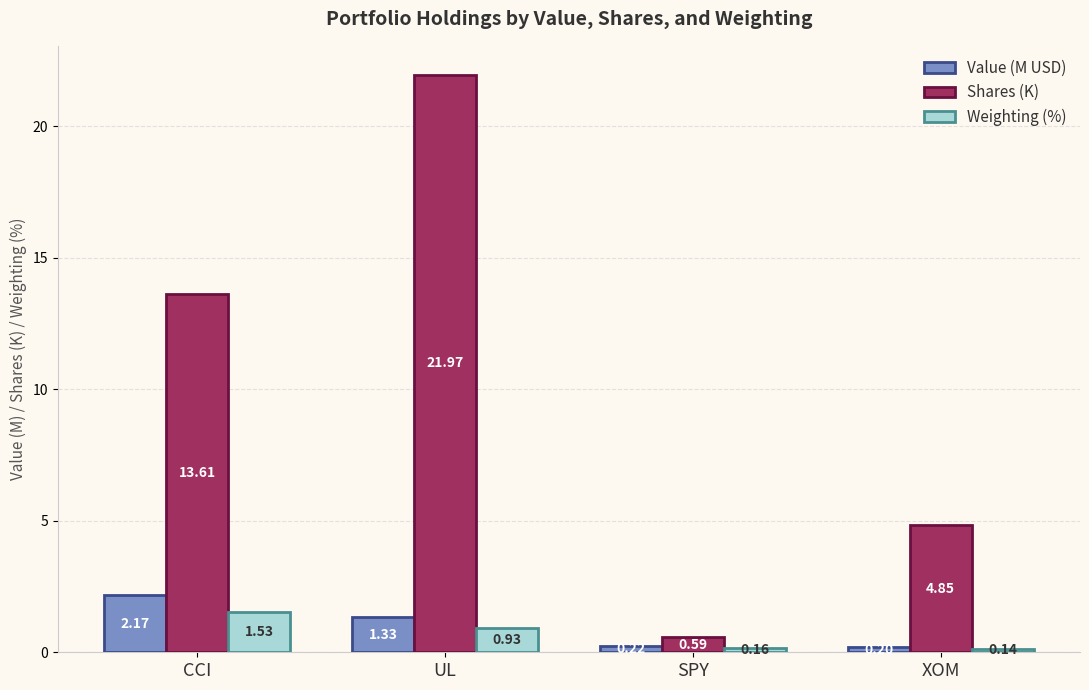

What is the sum of all Value (M USD) values?

3.9